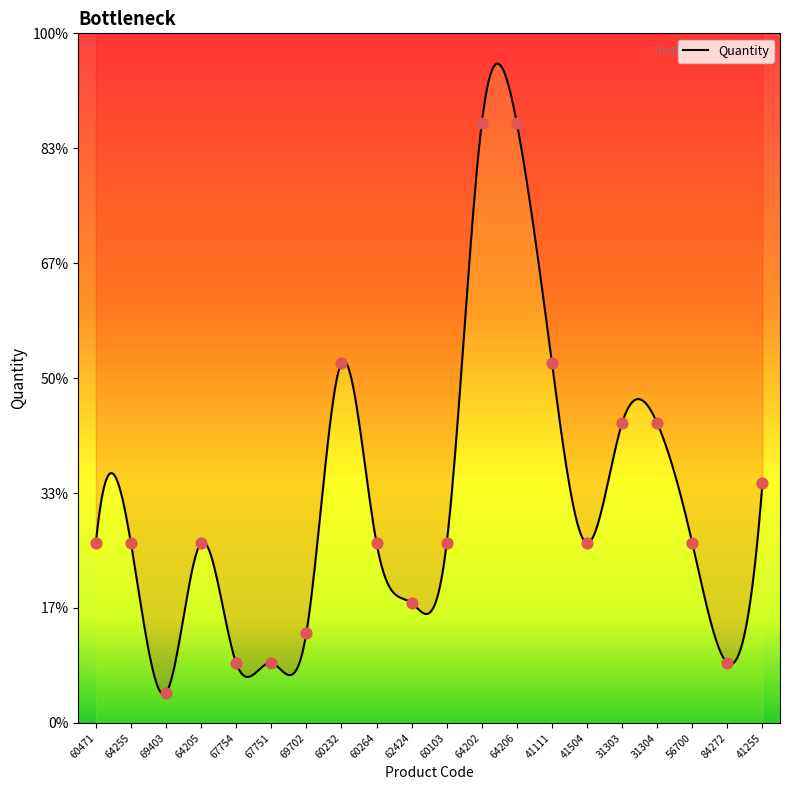

What is the change in value from 67751 to 60232?

+10